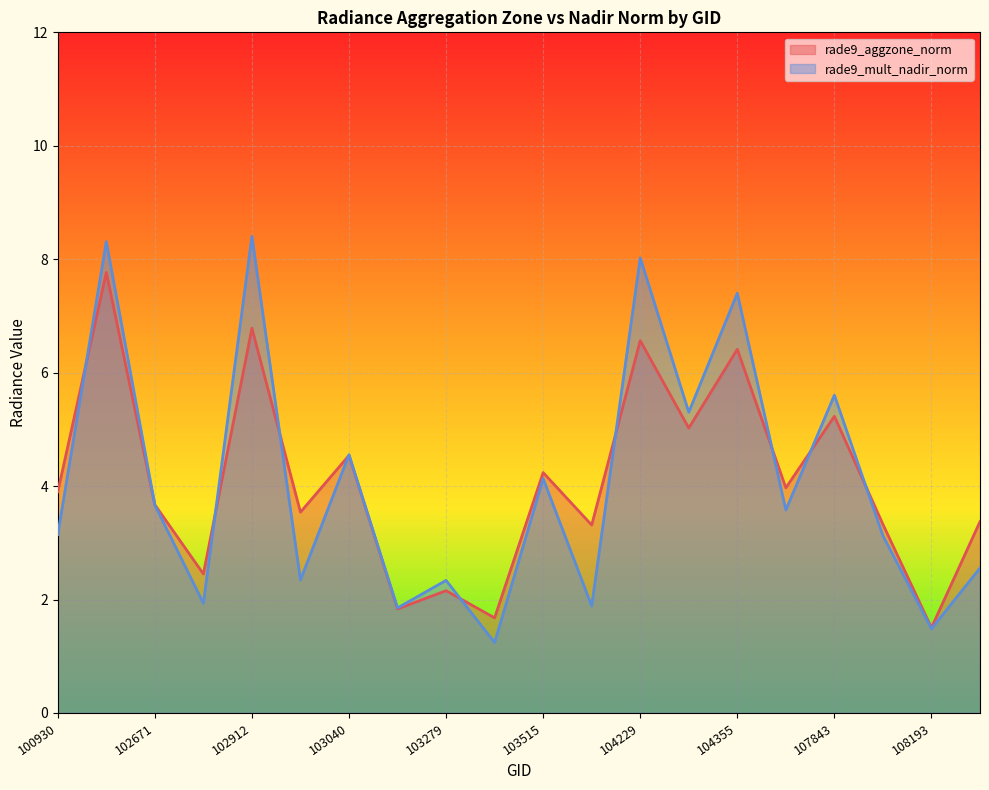

At which label is rade9_mult_nadir_norm closest to 4?

103515